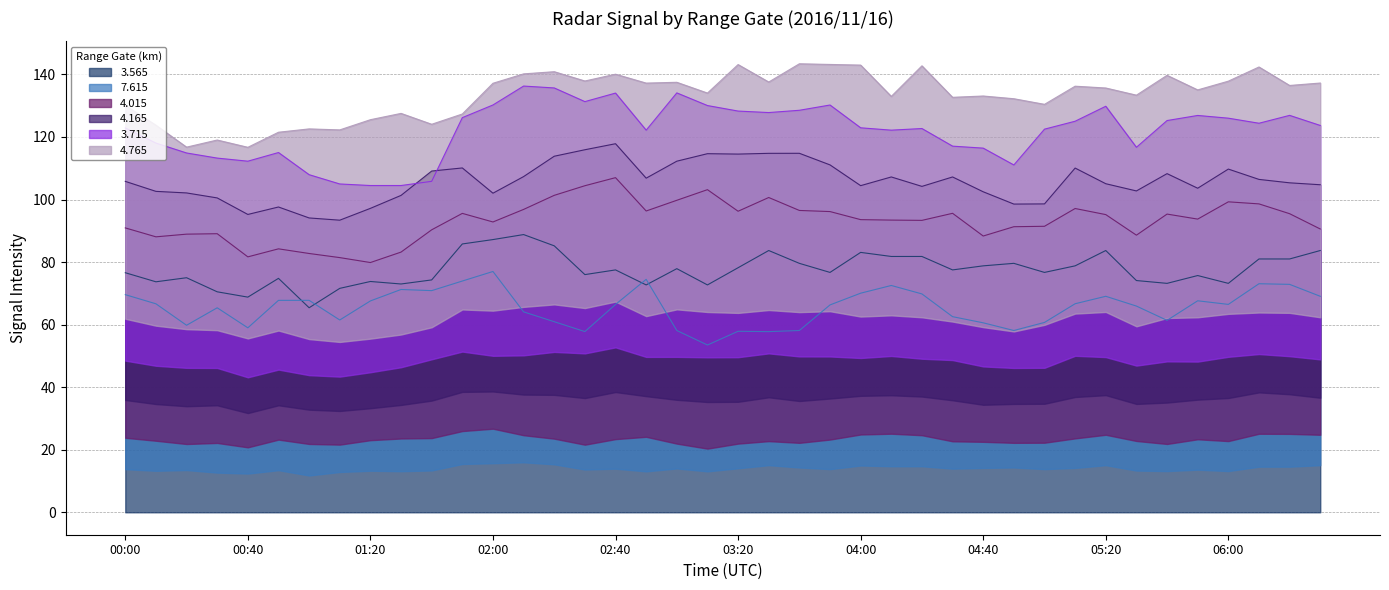

At which category is the sum across all series the highest?

02:00